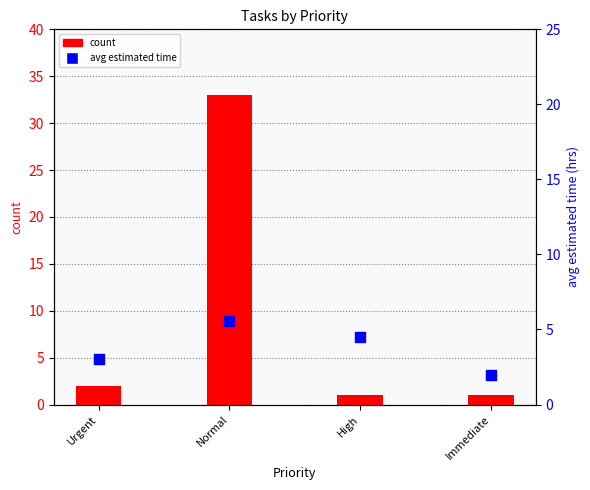

What is the total value across all series at Normal?

38.5